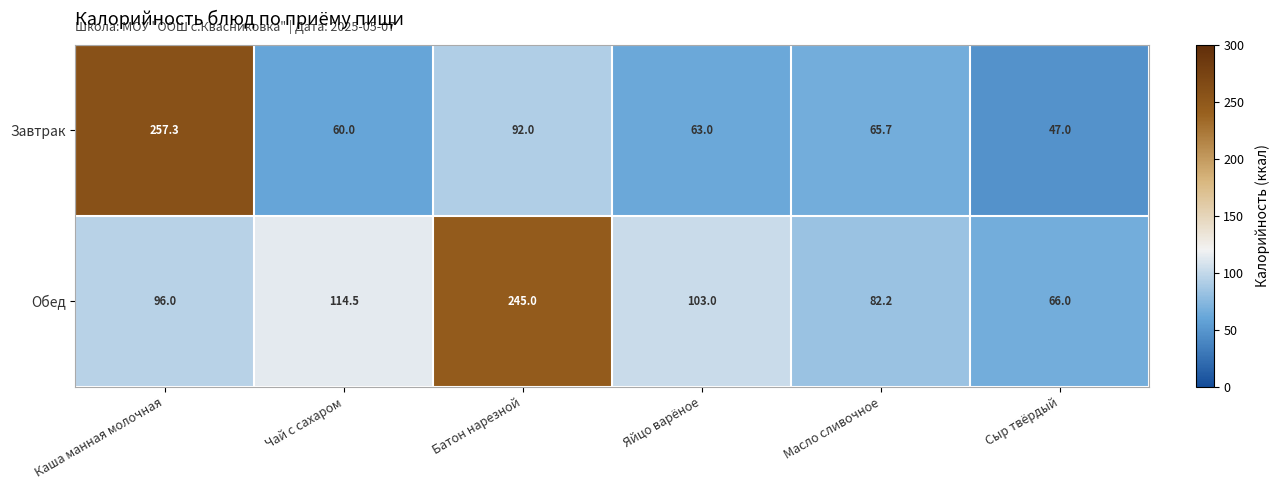

Reading left to right, what are all the values shown in this chart?

Завтрак: 257.3	60.0	92.0	63.0	65.7	47.0
Обед: 96.0	114.5	245.0	103.0	82.2	66.0